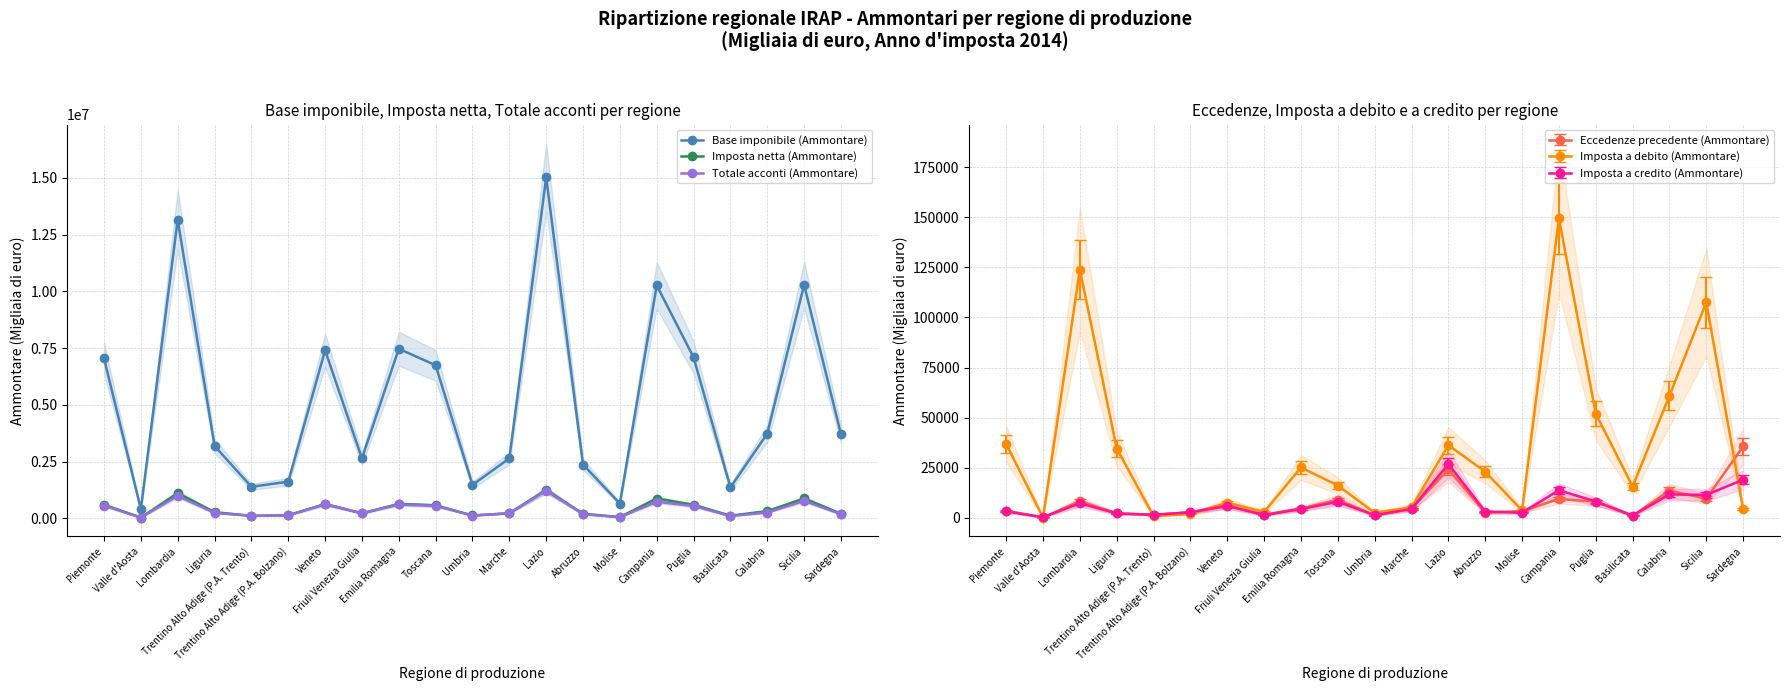

Reading left to right, list all the values displayed in this chart.

Base imponibile (Ammontare): Piemonte=7049730	Valle d'Aosta=407434	Lombardia=13158267	Liguria=3187769	Trentino Alto Adige (P.A. Trento)=1388969	Trentino Alto Adige (P.A. Bolzano)=1614171	Veneto=7402406	Friuli Venezia Giulia=2637874	Emilia Romagna=7468449	Toscana=6742658	Umbria=1472307	Marche=2640217	Lazio=15015959	Abruzzo=2366293	Molise=651907	Campania=10264843	Puglia=7090479	Basilicata=1361258	Calabria=3733180	Sicilia=10285754	Sardegna=3702755
Imposta netta (Ammontare): Piemonte=597362	Valle d'Aosta=34311	Lombardia=1110733	Liguria=270850	Trentino Alto Adige (P.A. Trento)=109344	Trentino Alto Adige (P.A. Bolzano)=133919	Veneto=629082	Friuli Venezia Giulia=223099	Emilia Romagna=634775	Toscana=572827	Umbria=125134	Marche=224401	Lazio=1253160	Abruzzo=201117	Molise=55390	Campania=871901	Puglia=595003	Basilicata=115705	Calabria=317059	Sicilia=873833	Sardegna=203759
Totale acconti (Ammontare): Piemonte=560216	Valle d'Aosta=34214	Lombardia=985802	Liguria=236222	Trentino Alto Adige (P.A. Trento)=108501	Trentino Alto Adige (P.A. Bolzano)=131941	Veneto=621768	Friuli Venezia Giulia=219840	Emilia Romagna=609392	Toscana=555656	Umbria=122652	Marche=218944	Lazio=1219571	Abruzzo=178693	Molise=50915	Campania=726703	Puglia=543117	Basilicata=100104	Calabria=254236	Sicilia=768139	Sardegna=182769